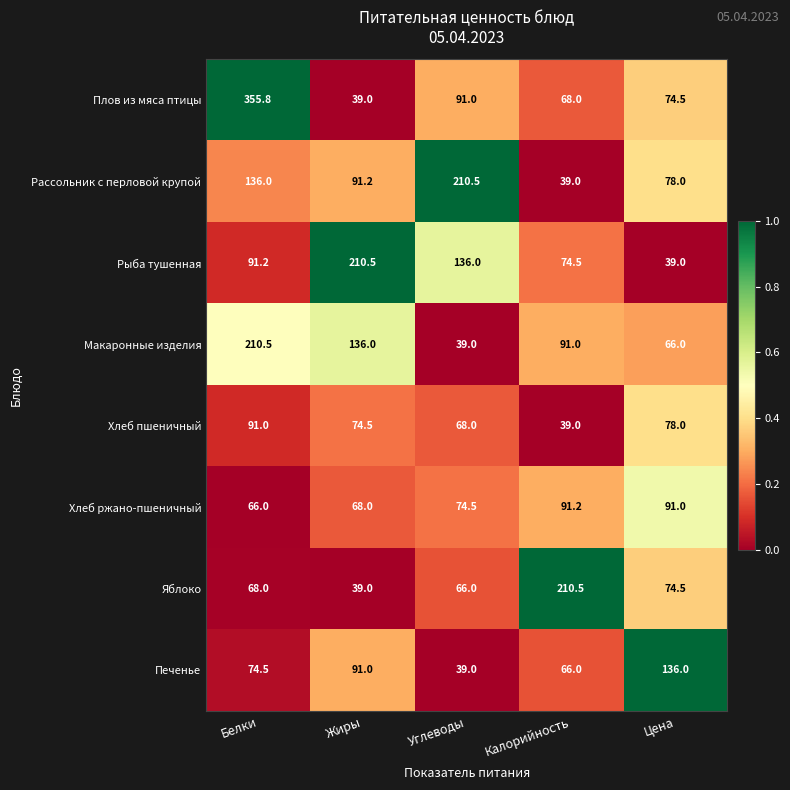

What is the difference between the second highest and second lowest values in the Плов из мяса птицы series?

23.0